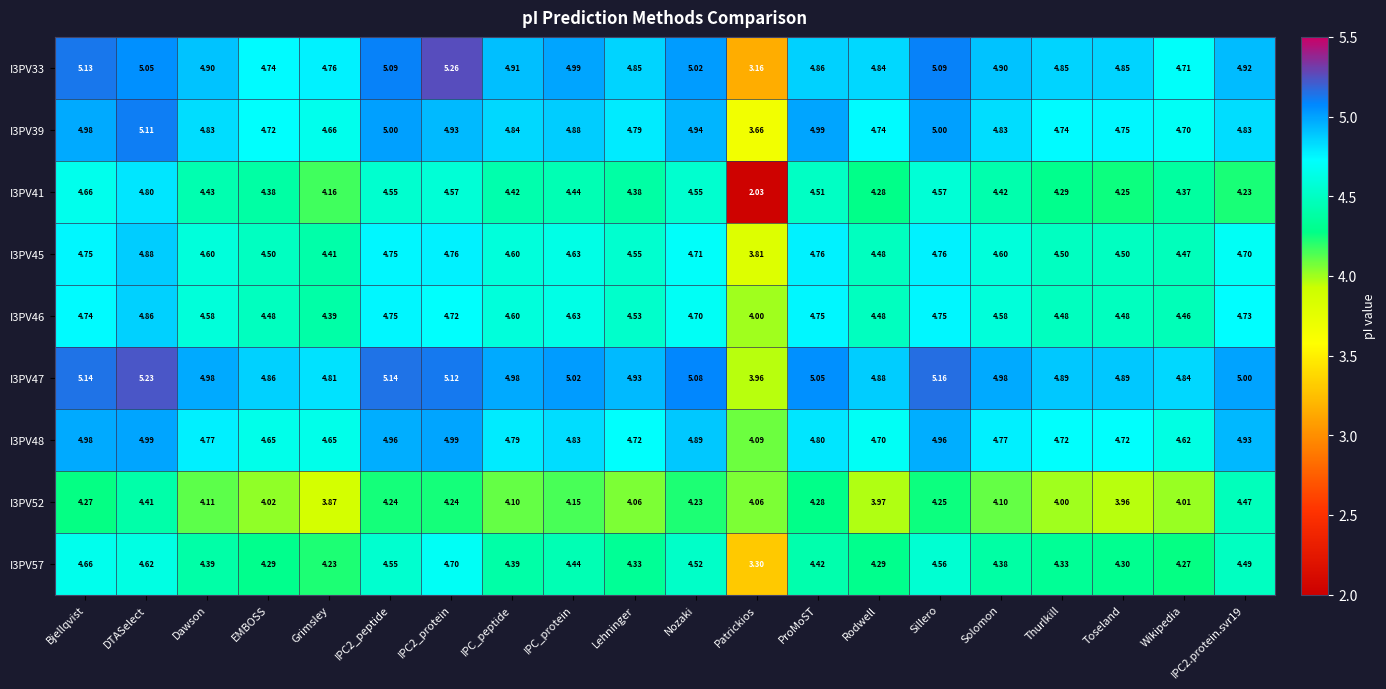

Rank the series at Thurlkill from highest to lowest value.

I3PV47, I3PV33, I3PV39, I3PV48, I3PV45, I3PV46, I3PV57, I3PV41, I3PV52